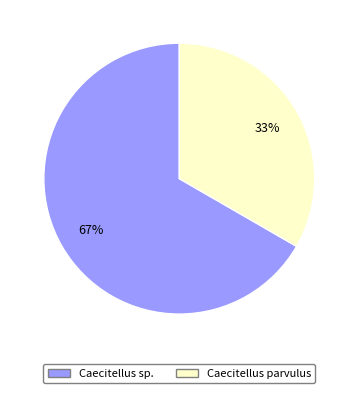

Is it true that Caecitellus sp. is 67% of the pie?

True